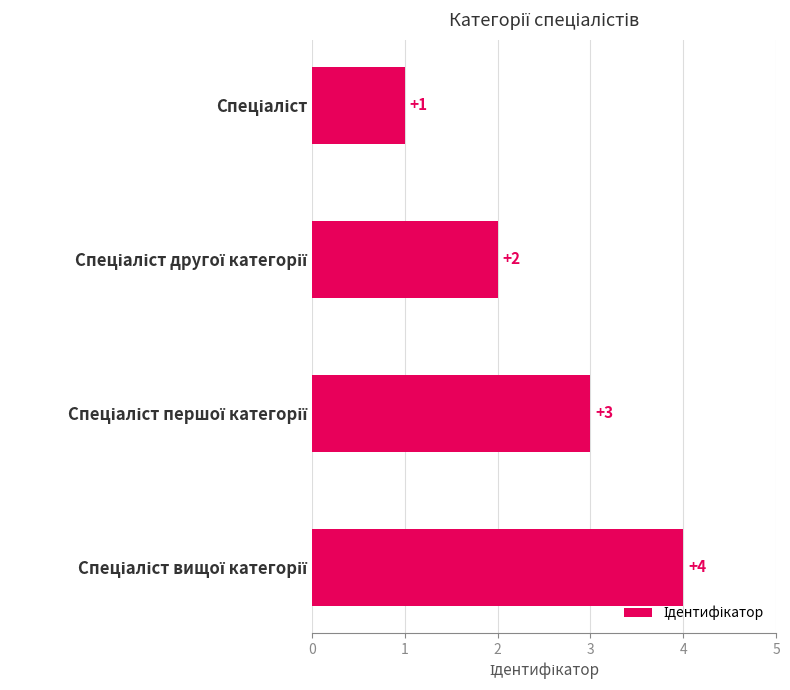

What is the sum of all values?

10